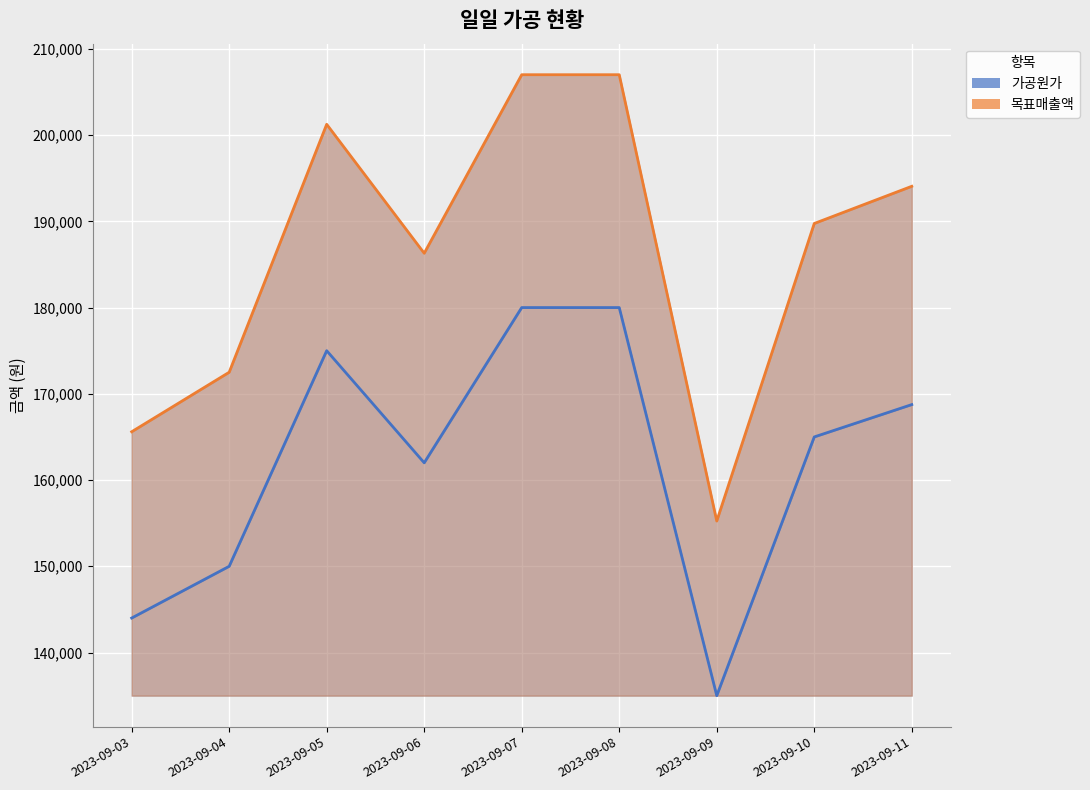

How many distinct data groups are displayed?

2